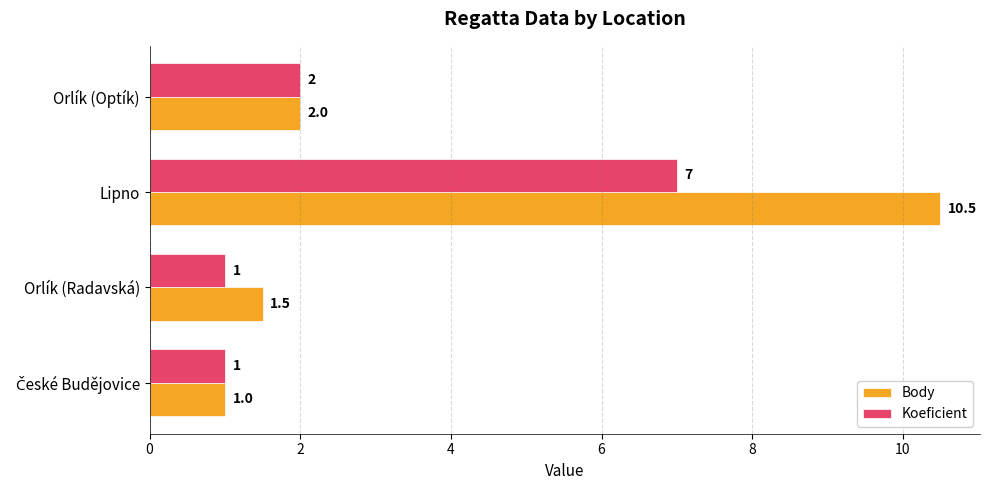

Which series has the largest total across all categories?

Body